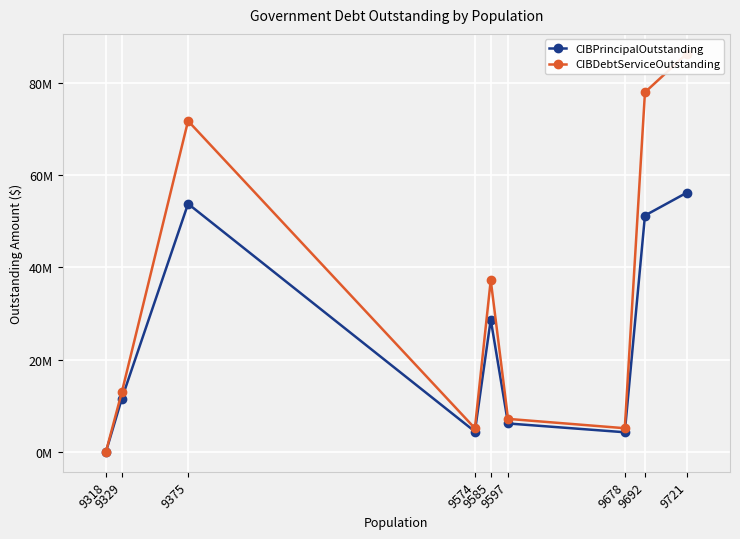

How many interior local valleys does the CIBPrincipalOutstanding series have?

2